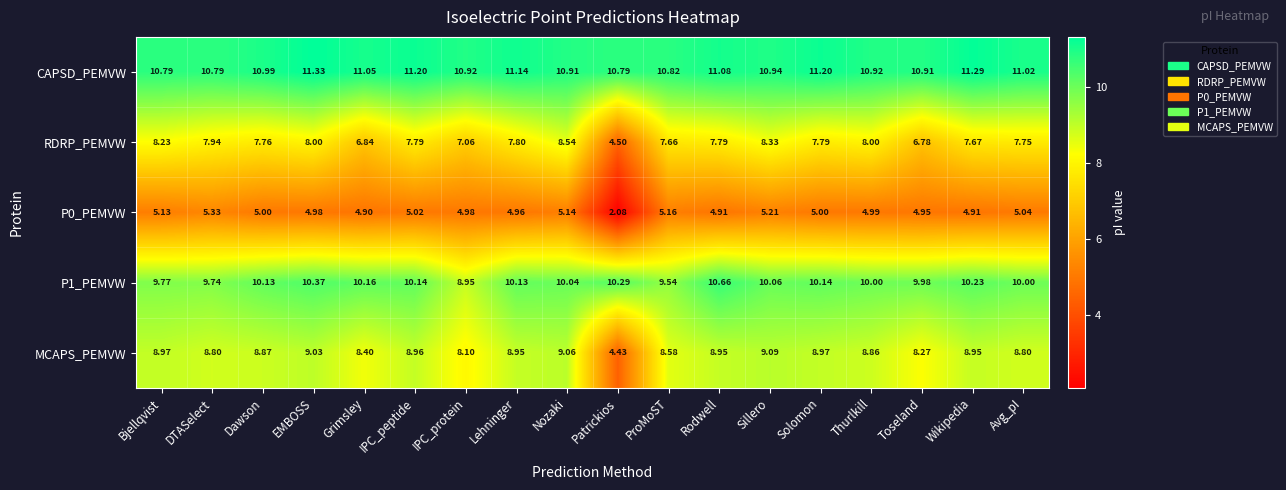

At which category is the sum across all series the highest?

EMBOSS